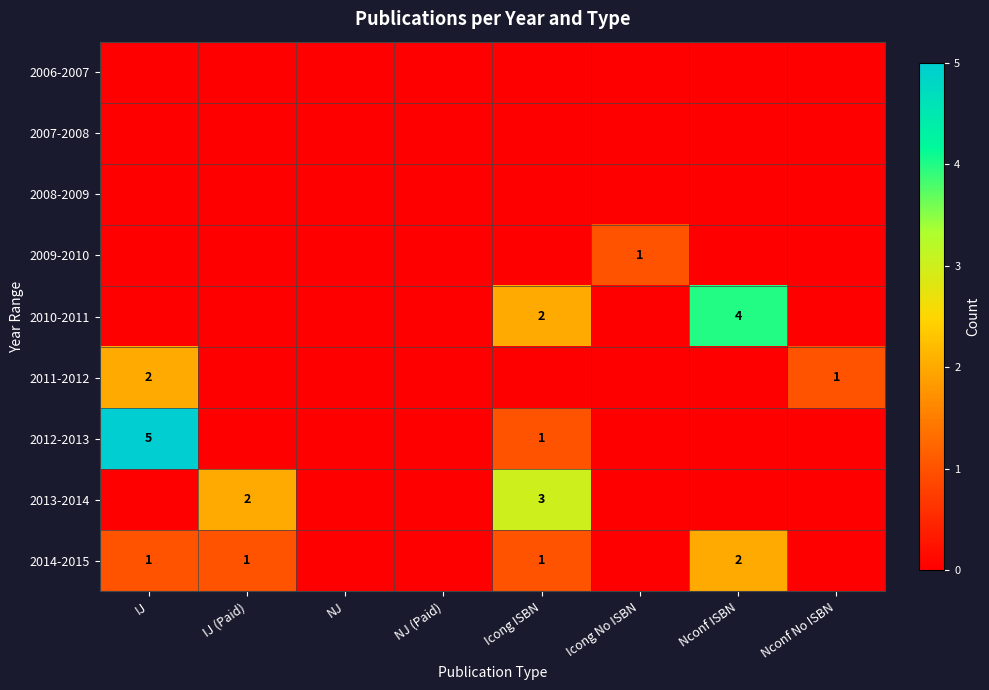

The 2013-2014 series shows 3 at Icong ISBN. True or false?

True